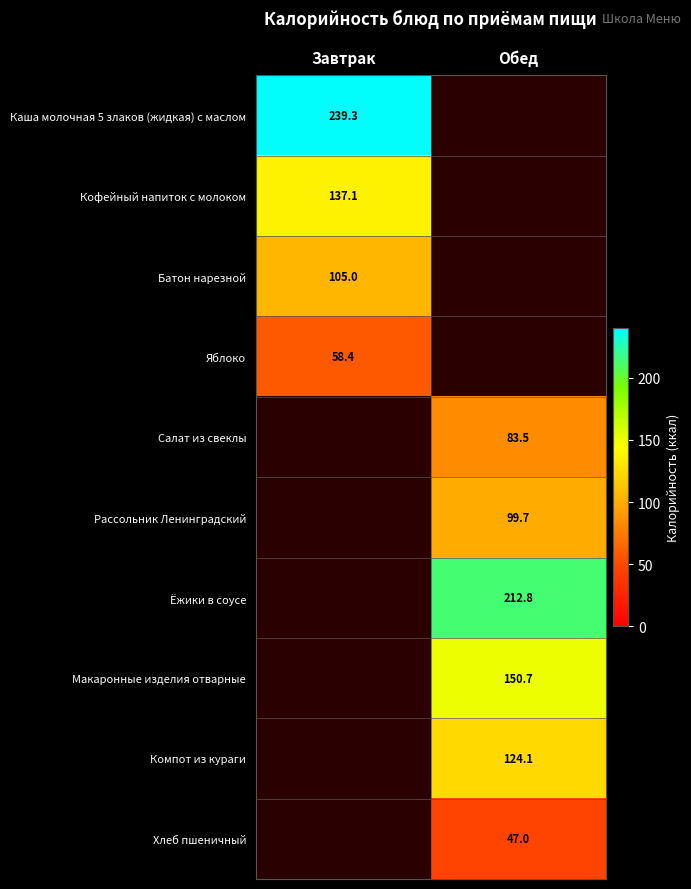

The Рассольник Ленинградский series shows 99.7 at Обед. True or false?

True